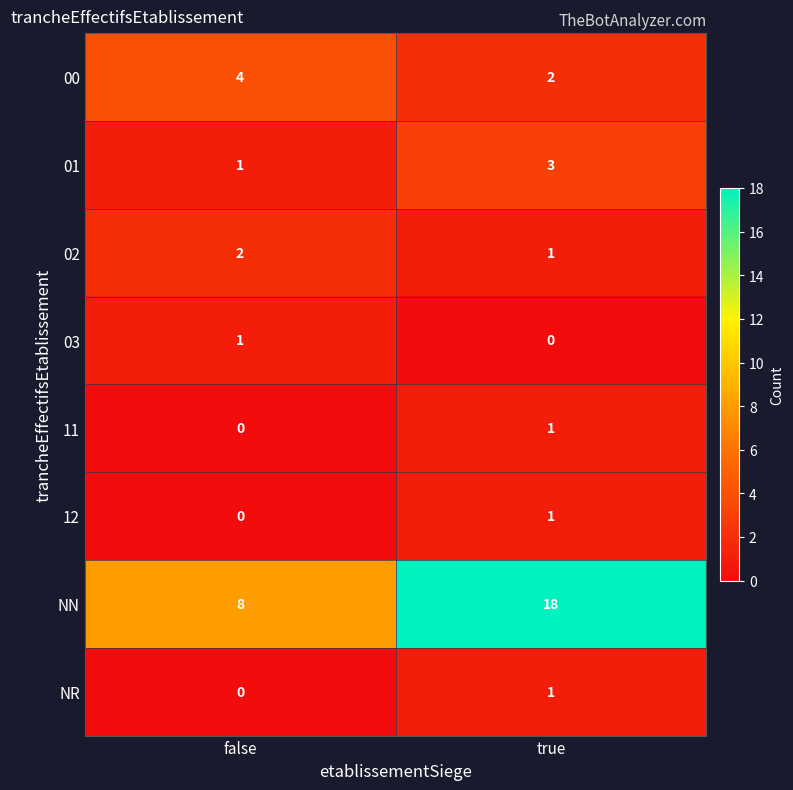

What is the greatest value displayed?

18